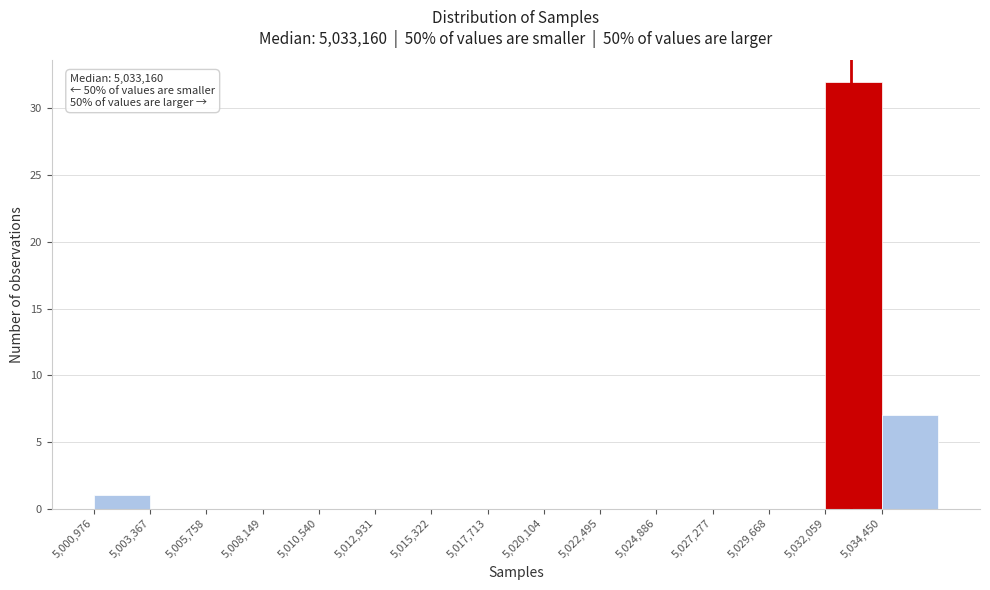

Which range on the x-axis has the tallest bar?

5032000 to 5034500